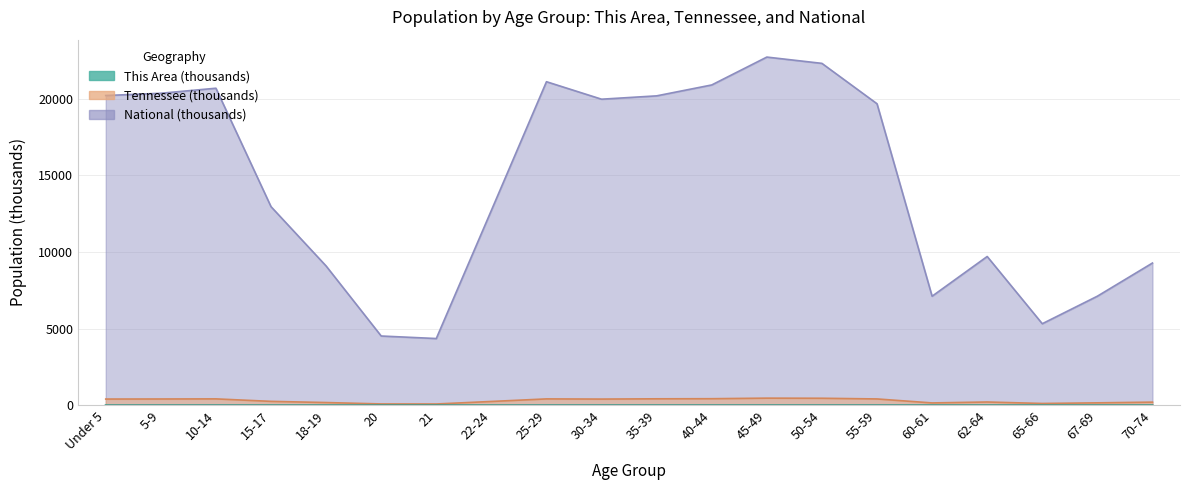

What is the label of the 3rd point from the right?

65-66